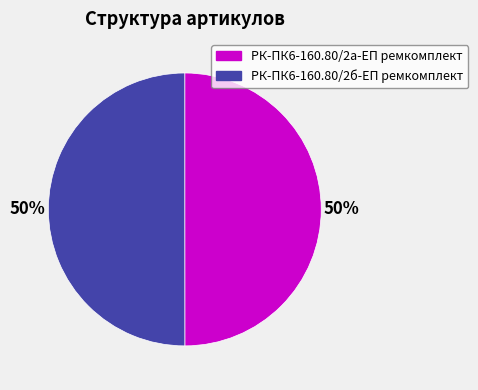

To the nearest percent, what is the average slice percentage?

50%